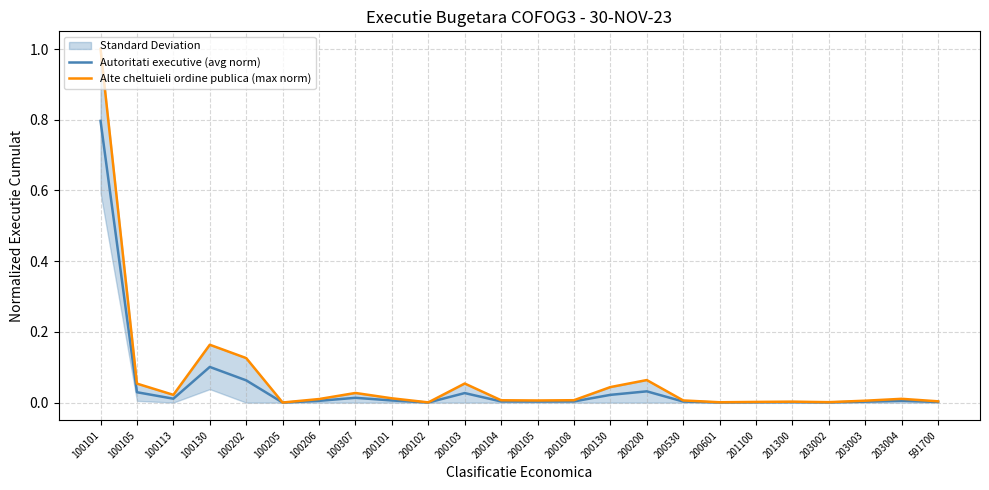

True or false: Alte cheltuieli ordine publica (max norm) and Autoritati executive (avg norm) cross at least once.

False